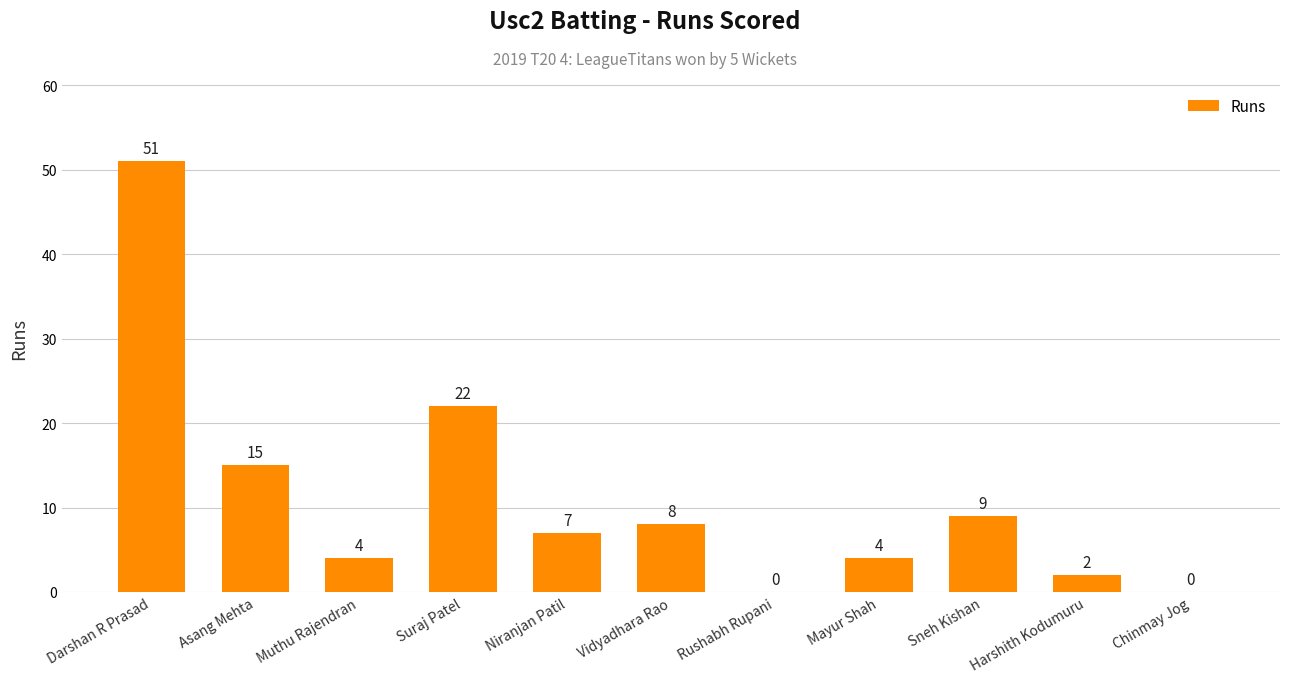

What is the sum of all values?

122